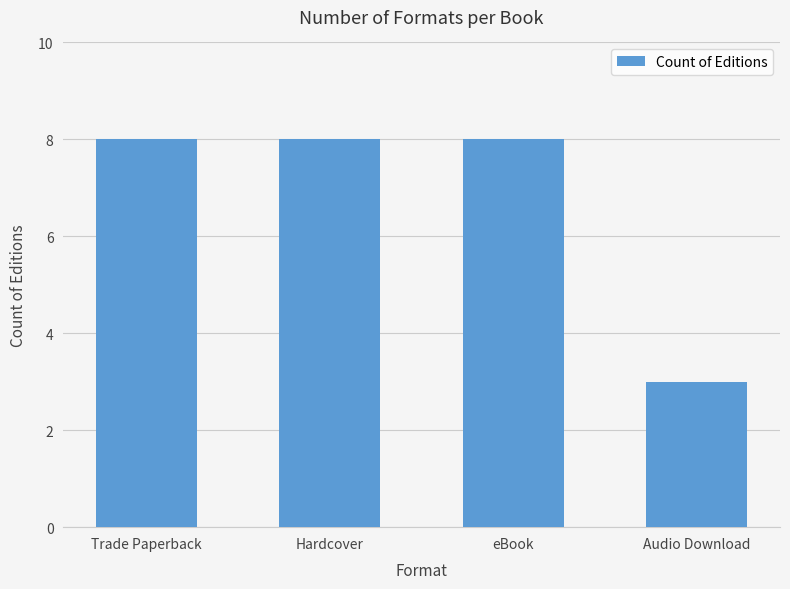

Approximately how many times larger is the value at eBook compared to Trade Paperback?

1.0